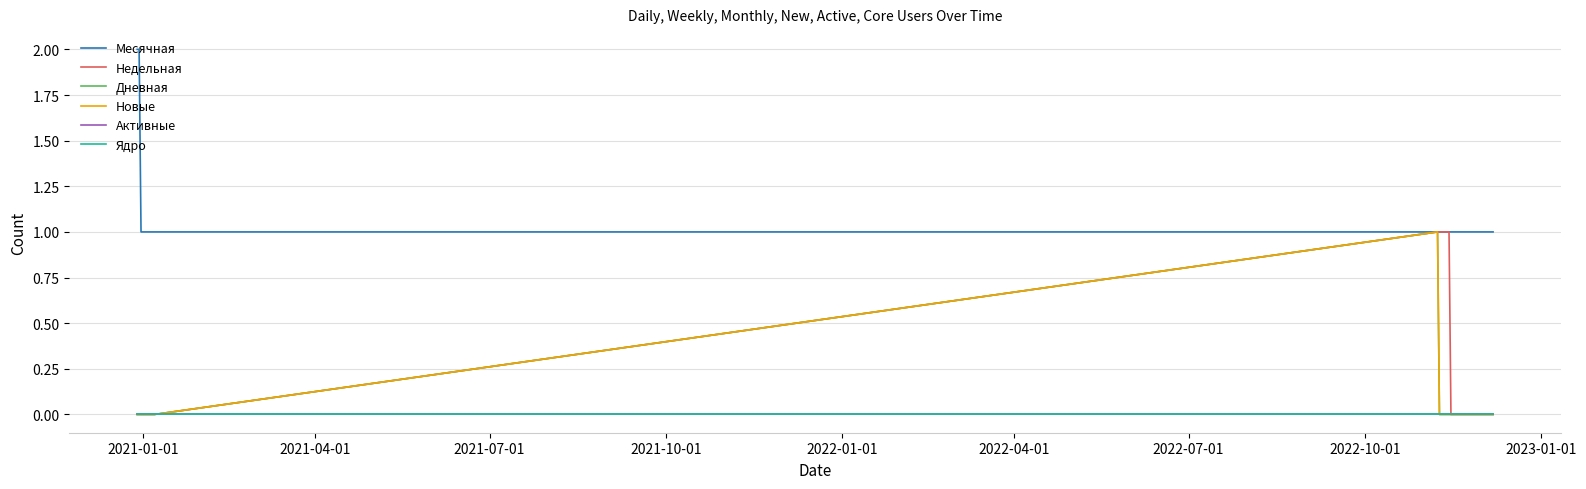

True or false: Дневная and Месячная cross at least once.

False